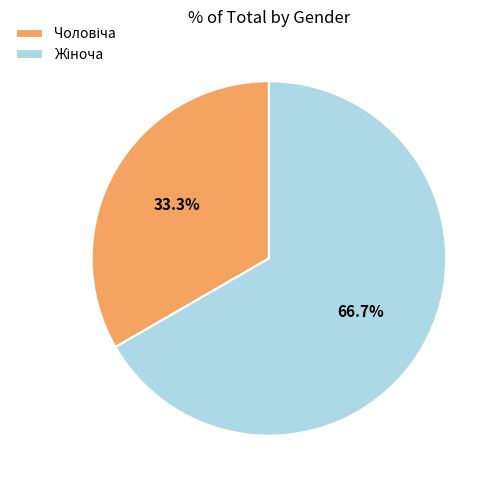

Is there any slice that represents more than half of the pie?

Yes